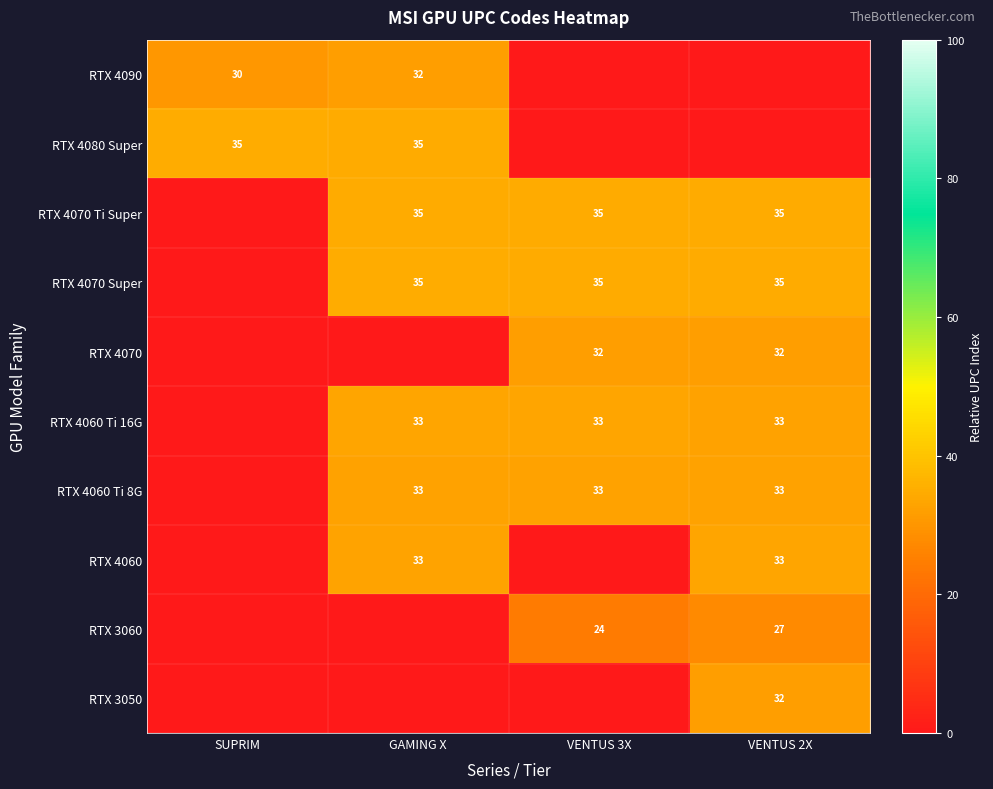

The value of RTX 4080 Super at SUPRIM is 12. True or false?

False